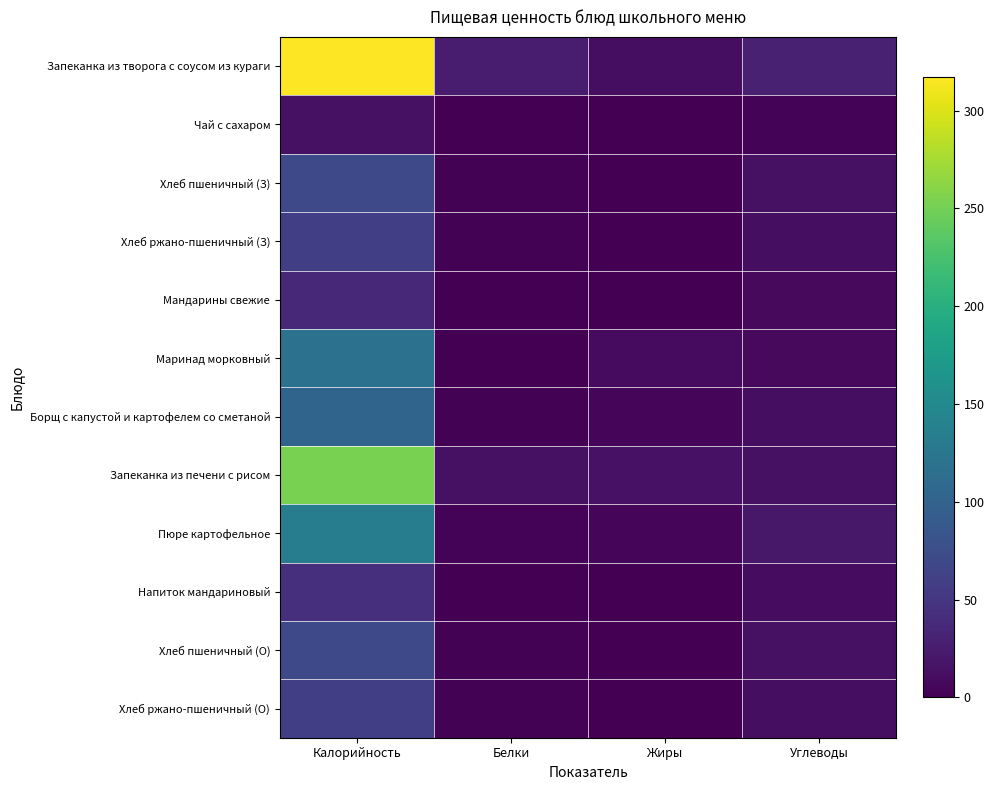

List the series in order of their peak value, highest first.

Запеканка из творога с соусом из кураги, Запеканка из печени с рисом, Пюре картофельное, Маринад морковный, Борщ с капустой и картофелем со сметаной, Хлеб пшеничный (З), Хлеб пшеничный (О), Хлеб ржано-пшеничный (З), Хлеб ржано-пшеничный (О), Напиток мандариновый, Мандарины свежие, Чай с сахаром